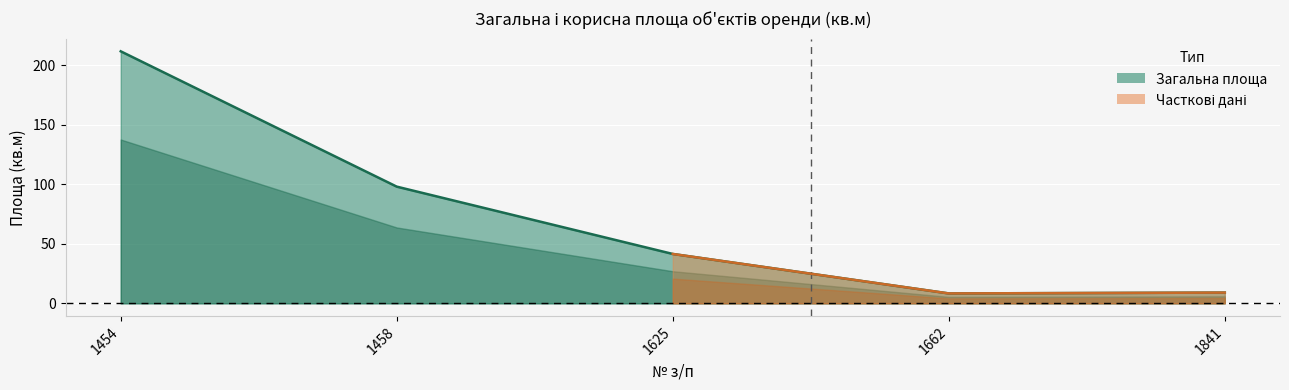

Which category has the lowest value across all series?

1662